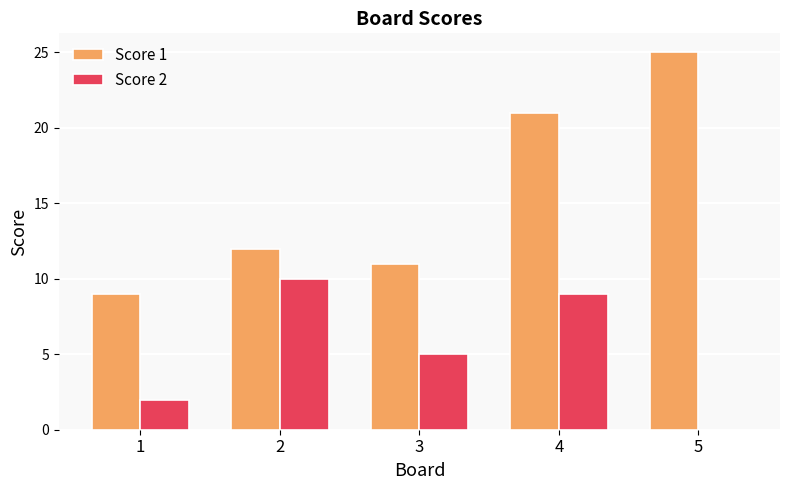

Which series has the largest total across all categories?

Score 1